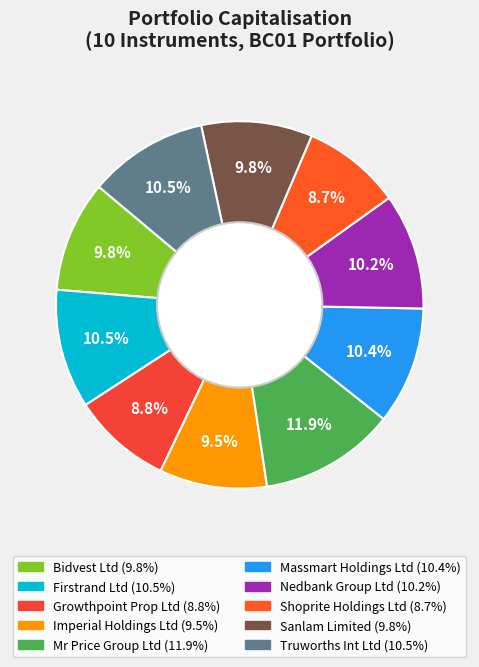

To the nearest percent, what is the difference between the Firstrand Ltd and Shoprite Holdings Ltd slice percentages?

2%